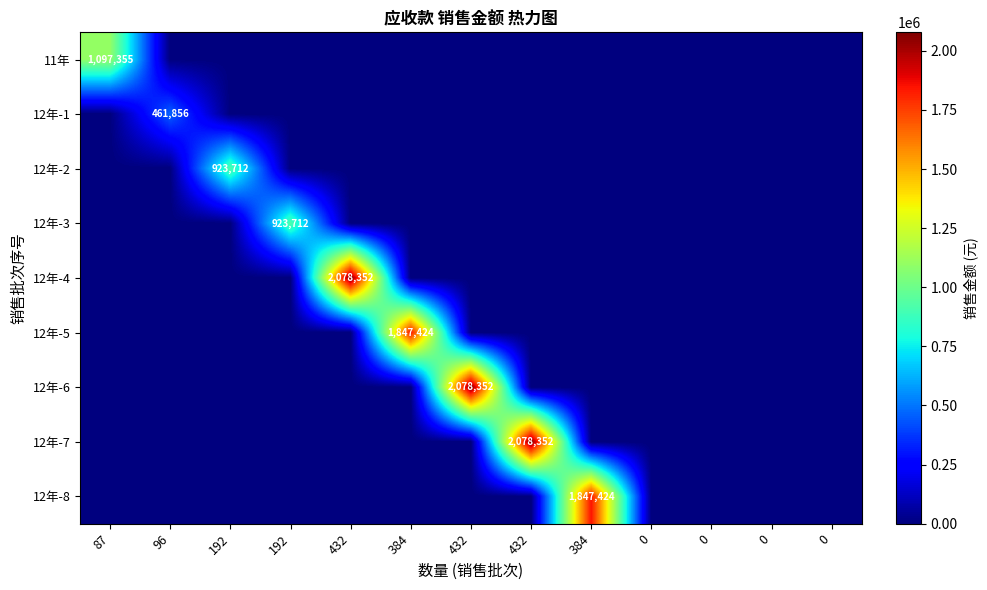

Which series has the widest spread of values?

12年-4